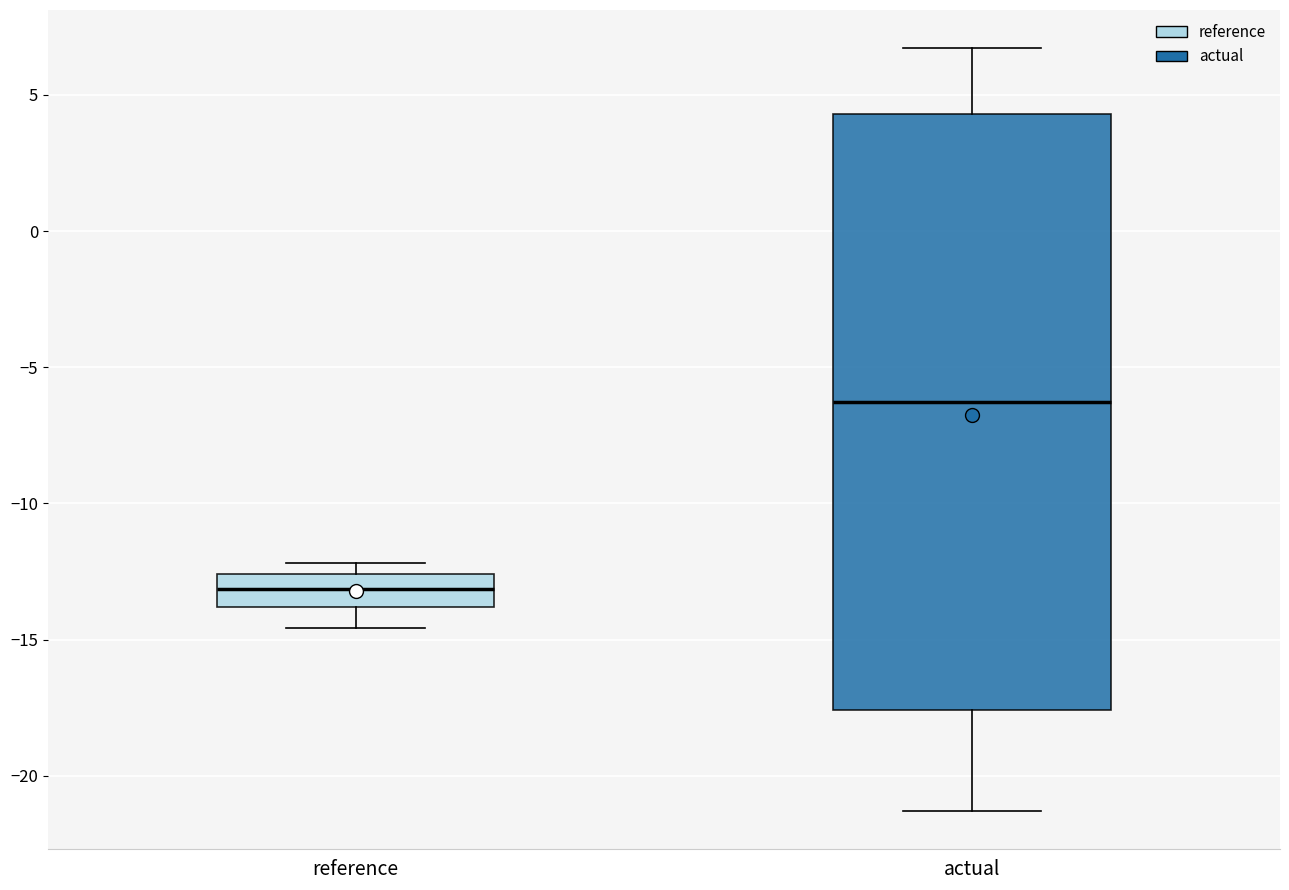

Comparing the boxes themselves (not the whiskers), which one is the tallest?

actual